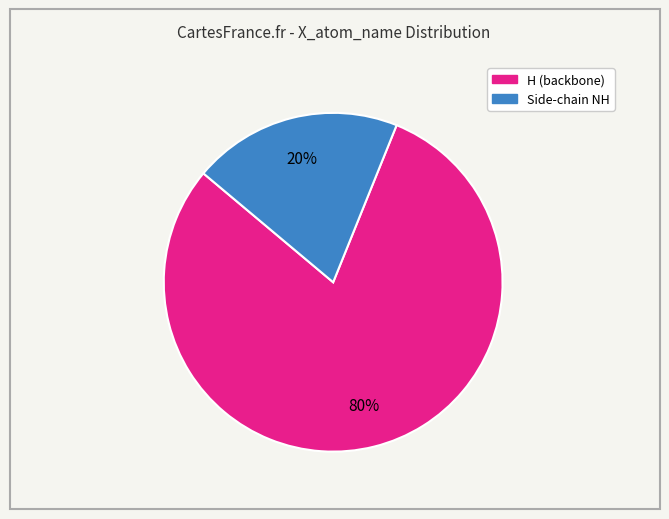

Is there a majority slice in this chart?

Yes